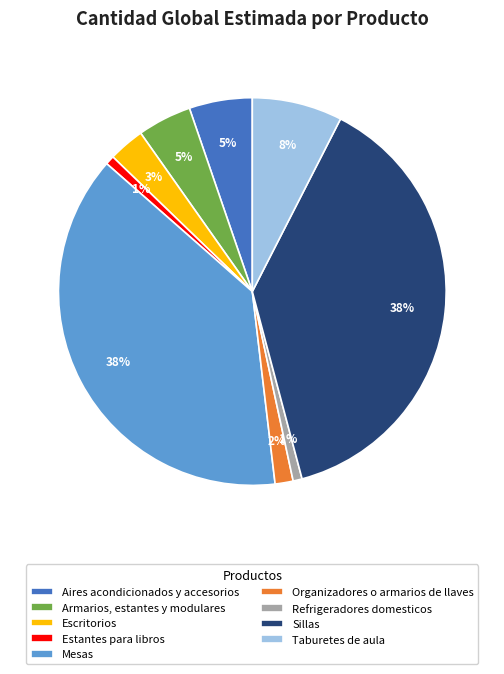

Is there any slice that represents more than half of the pie?

No